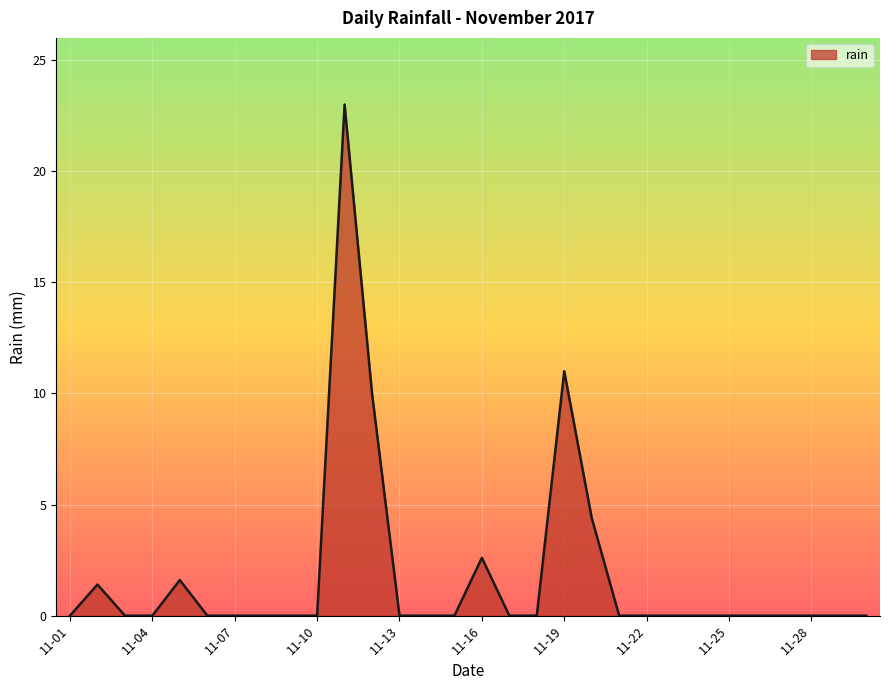

How many lines are shown in the chart?

1